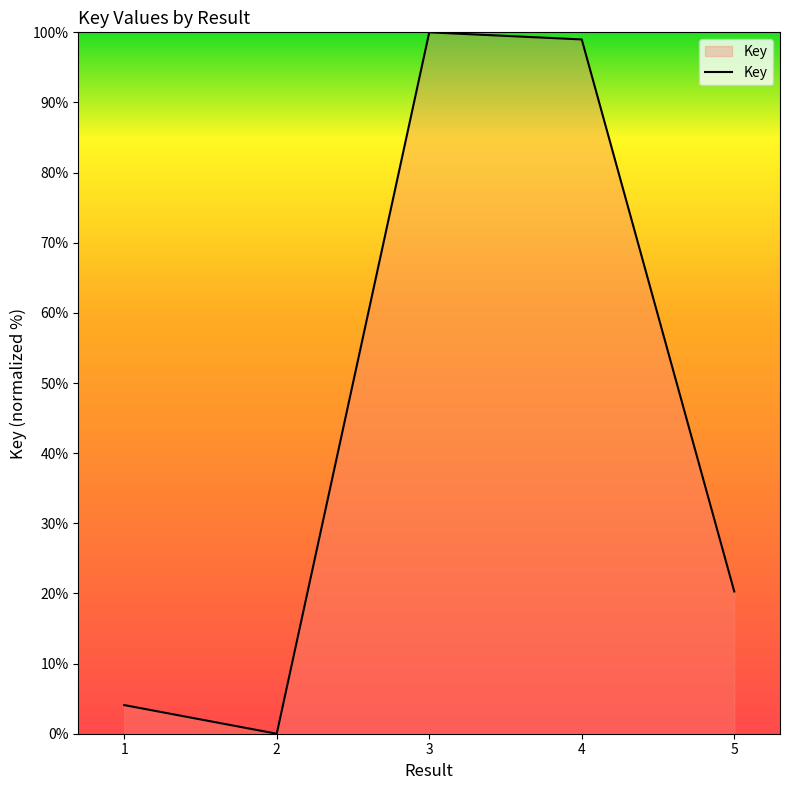

Where is the first local minimum?

2